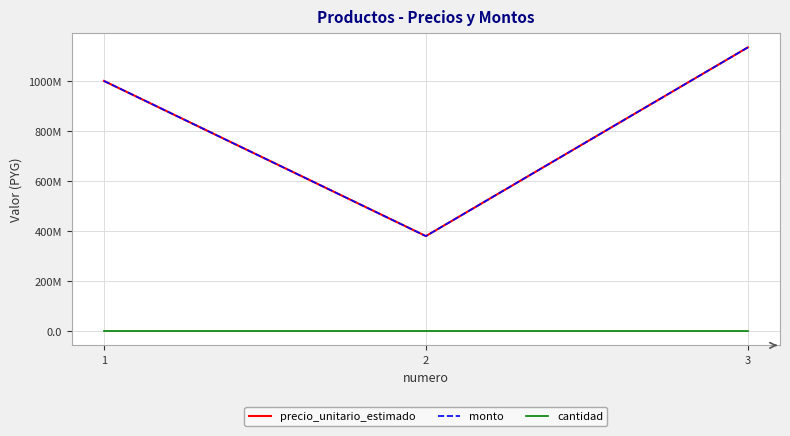

What is the total value across all series at 1?

2000000001